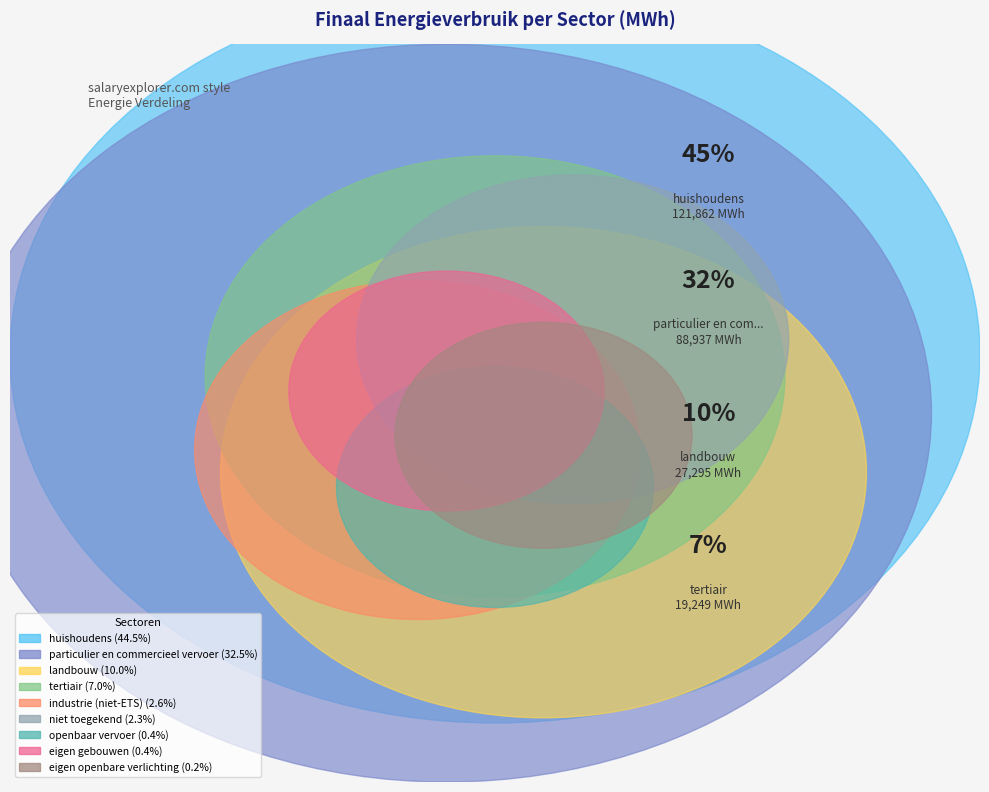

To the nearest percent, what is the difference between the largest and smallest slice percentages?

44%